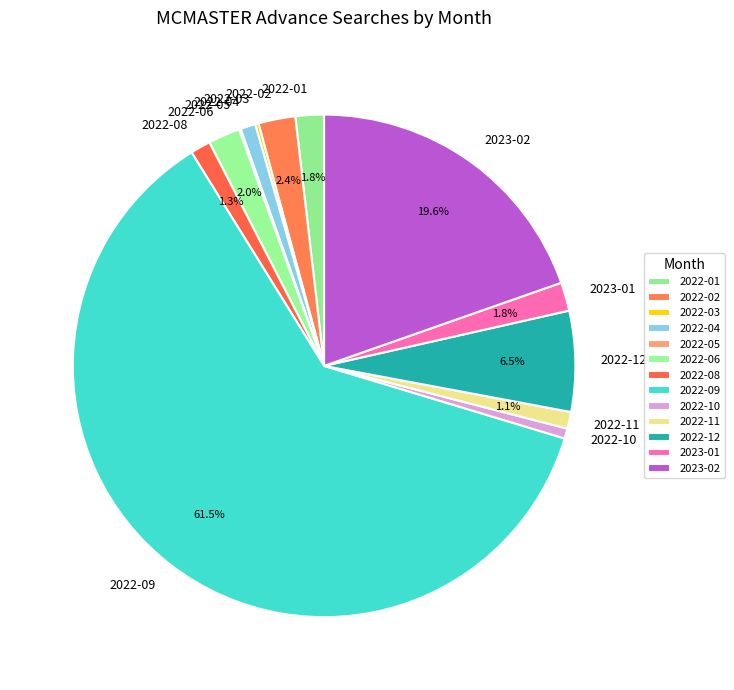

True or false: 2022-09 accounts for 61% of the total.

True